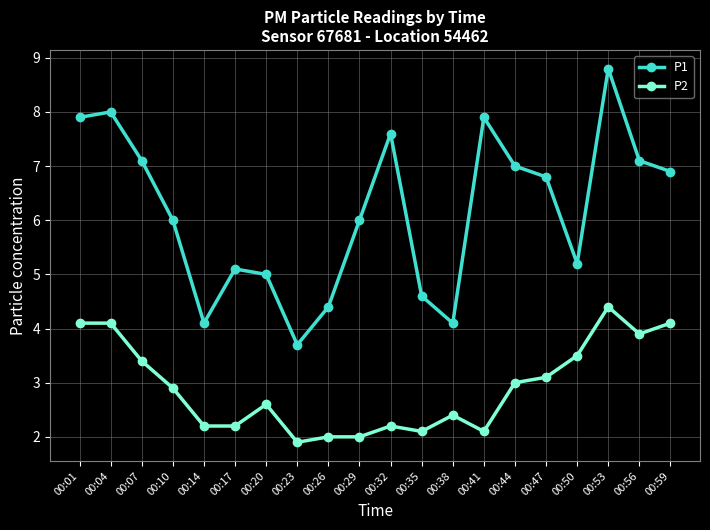

True or false: P1 and P2 intersect in this chart.

False